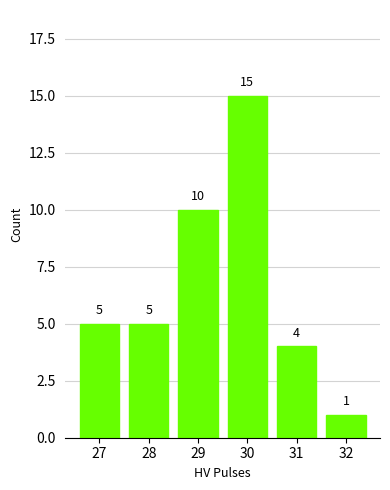

Is it true that the value at 31 is 1?

False